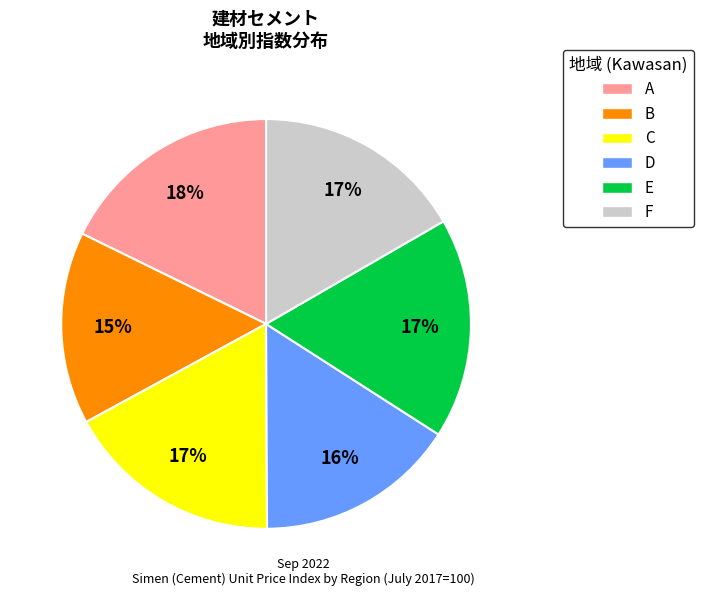

To the nearest percent, what is the difference between the largest and smallest slice percentages?

3%